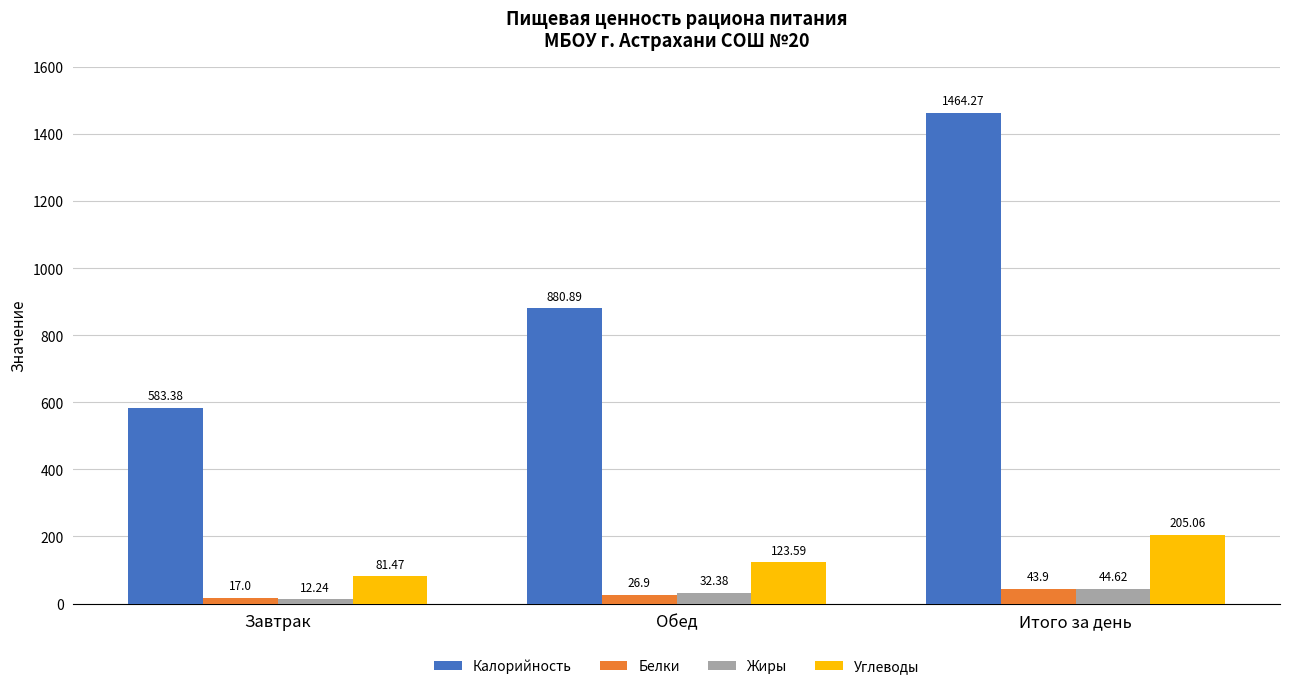

List the labels in order of Углеводы value, smallest first.

Завтрак, Обед, Итого за день